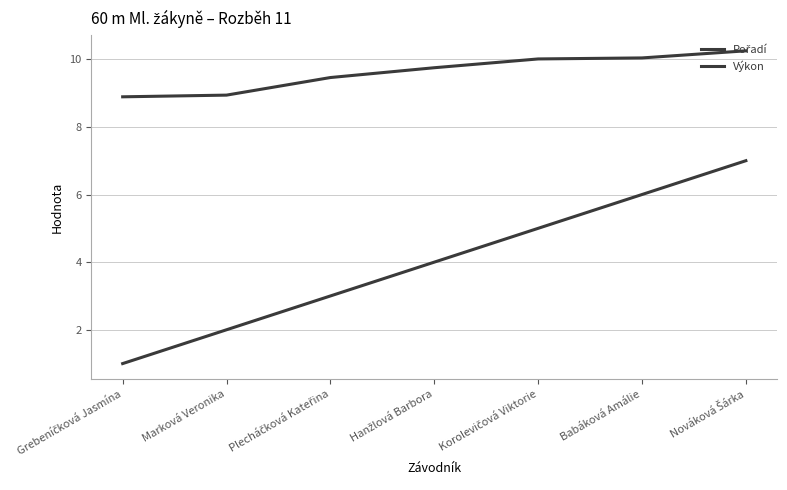

Is the value of Výkon at Korolevičová Viktorie greater than the value of Pořadí at Korolevičová Viktorie?

Yes